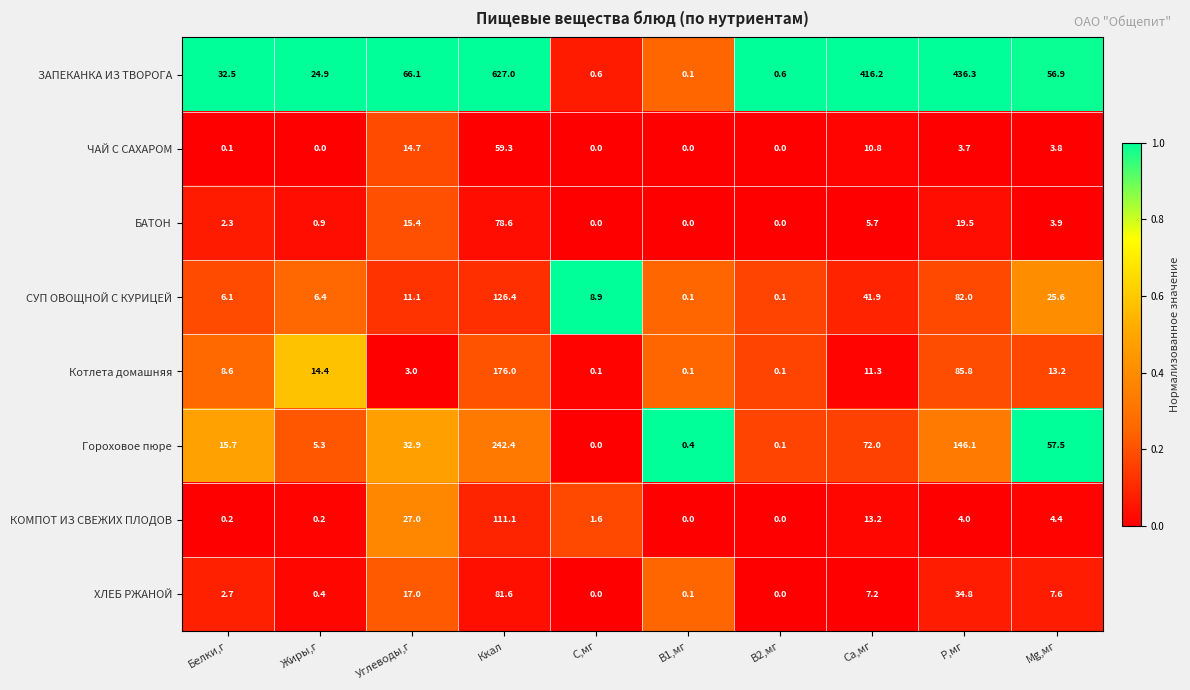

Rank the series by their maximum value, from highest to lowest.

ЗАПЕКАНКА ИЗ ТВОРОГА, Гороховое пюре, Котлета домашняя, СУП ОВОЩНОЙ С КУРИЦЕЙ, КОМПОТ ИЗ СВЕЖИХ ПЛОДОВ, ХЛЕБ РЖАНОЙ, БАТОН, ЧАЙ С САХАРОМ